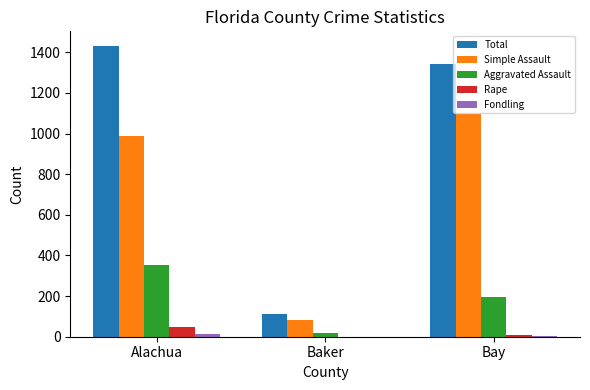

At which category is the sum across all series the highest?

Alachua